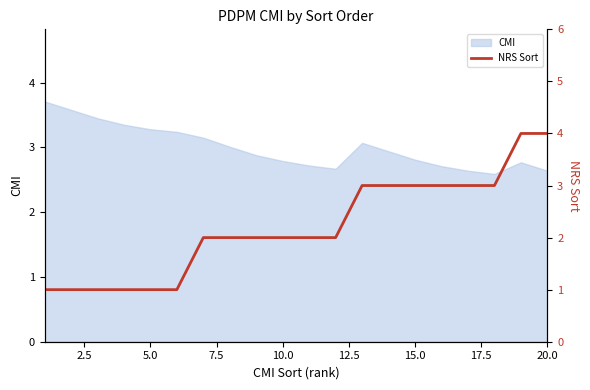

What is the minimum value for CMI?

2.6